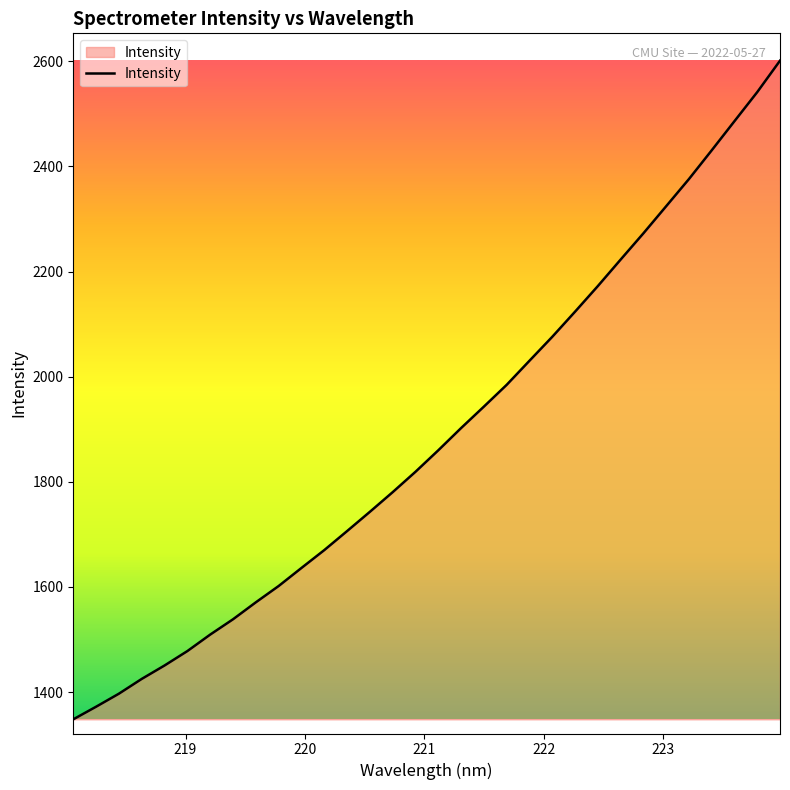

What is the difference between the maximum and minimum values?

1253.2